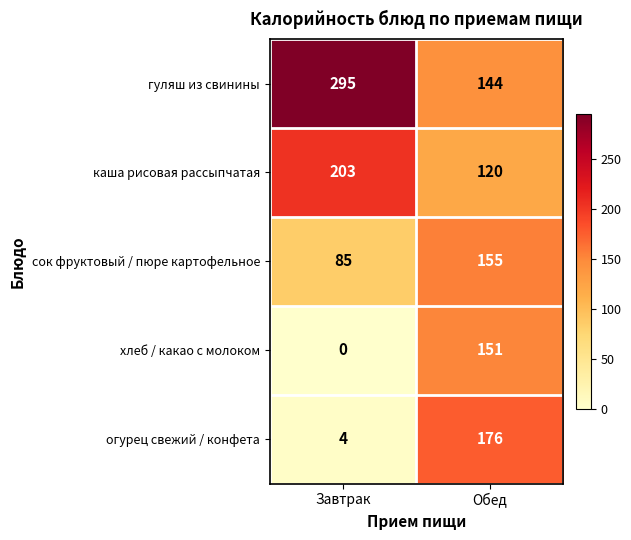

Reading left to right, extract all data points from this chart.

гуляш из свинины: 295	144
каша рисовая рассыпчатая: 203	120
сок фруктовый / пюре картофельное: 85	155
хлеб / какао с молоком: 0	151
огурец свежий / конфета: 4	176